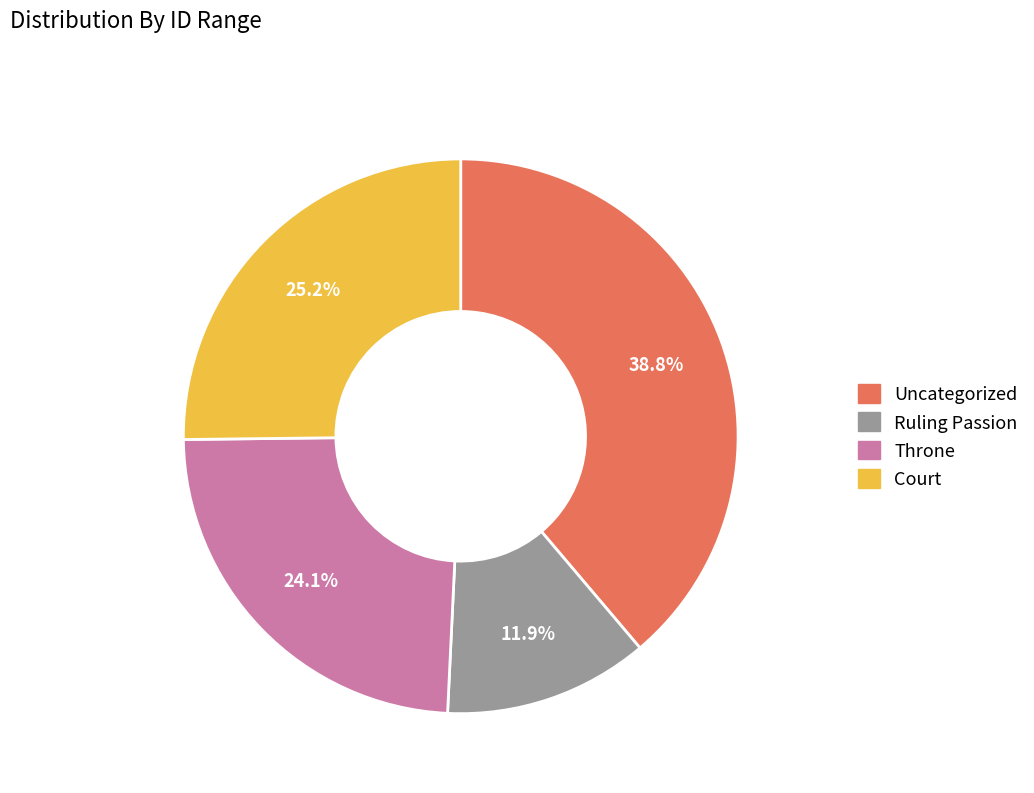

Is there any slice that represents more than half of the pie?

No